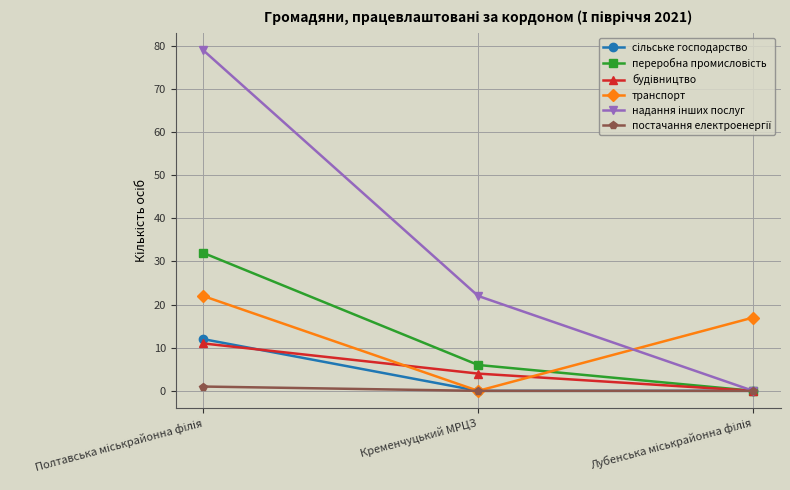

Count the number of data series in this chart.

6